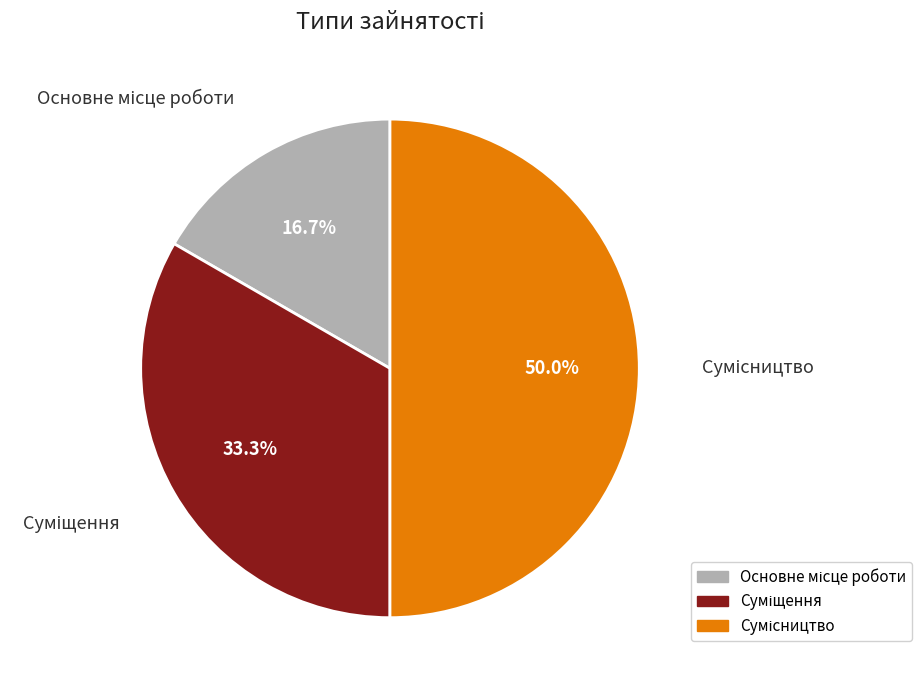

What is the change in value from Суміщення to Сумісництво?

+1